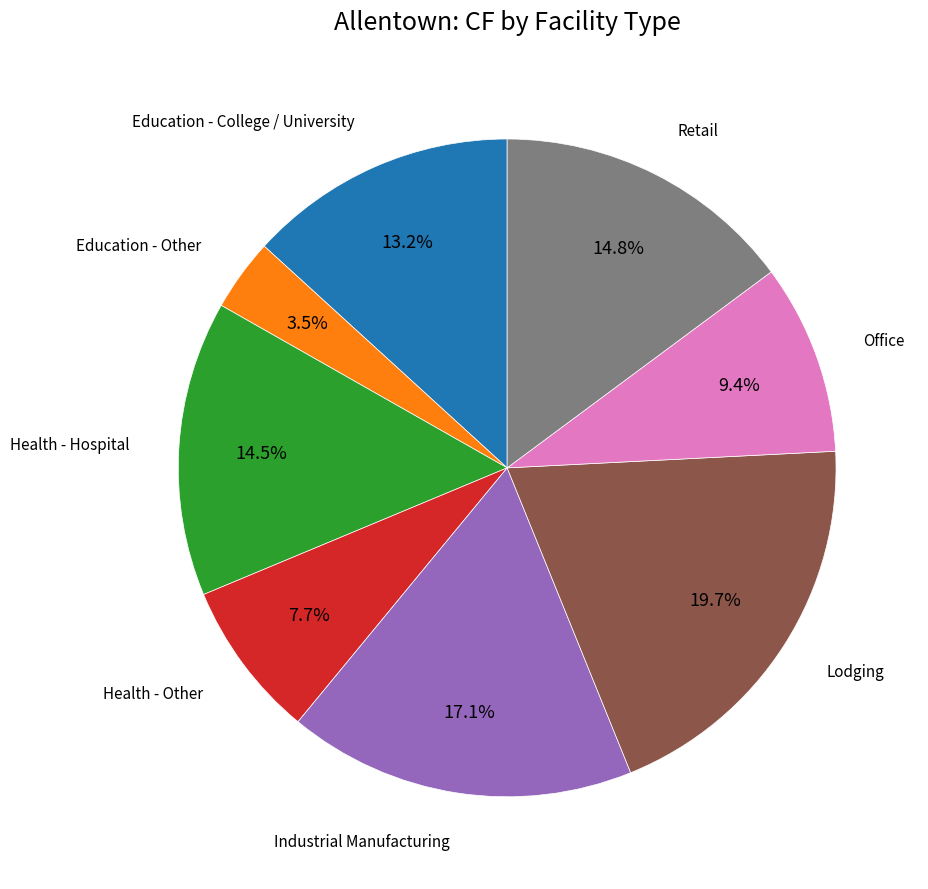

Which slice is the smallest?

Education - Other